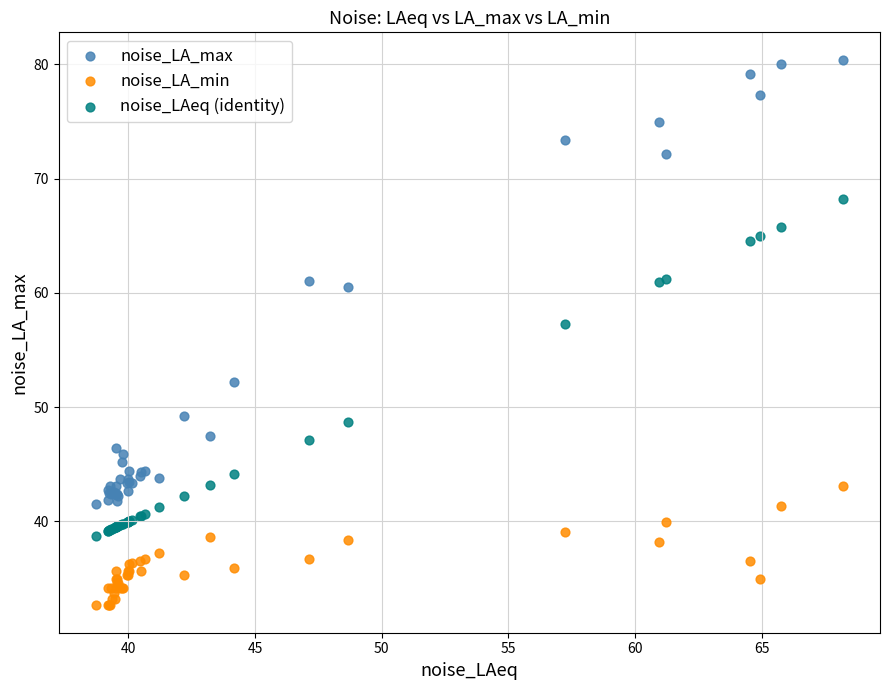

Which series has the largest Y range (max minus min)?

noise_LA_max